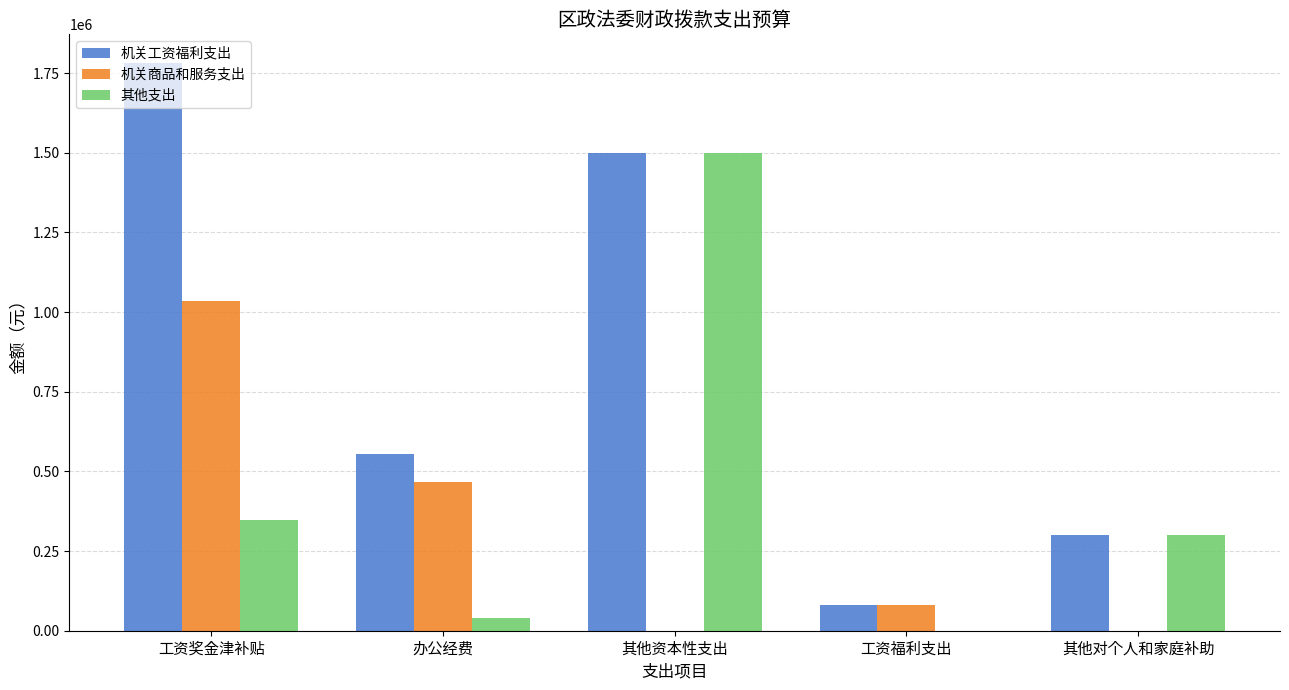

How many data points does each series have?

5